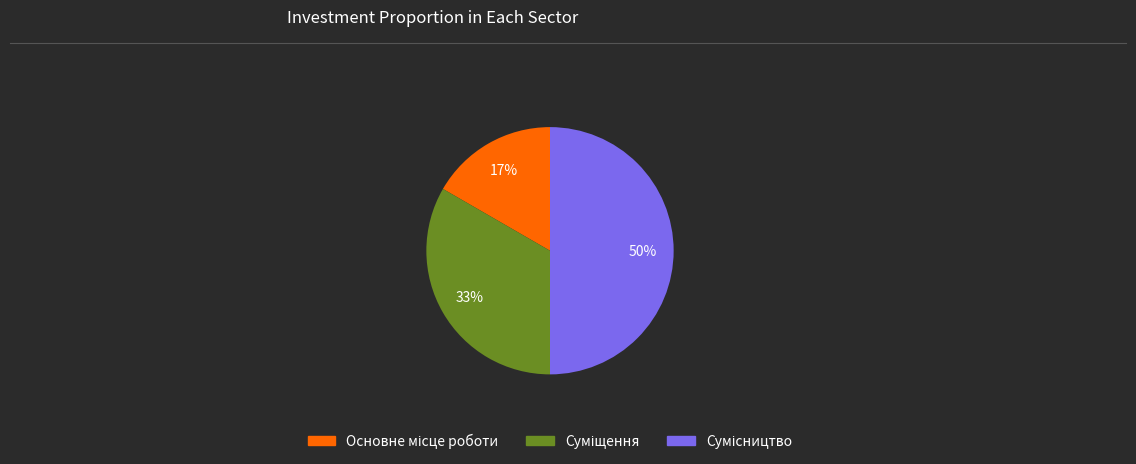

To the nearest percent, what is the average slice percentage?

33%